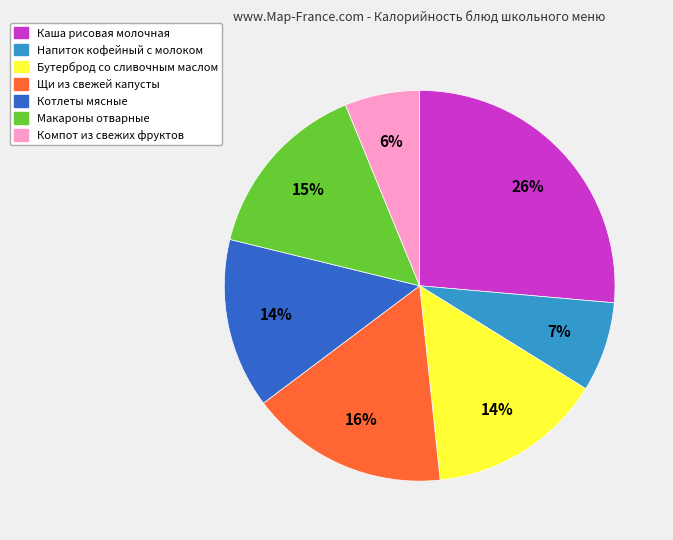

To the nearest percent, what is the average slice percentage?

14%